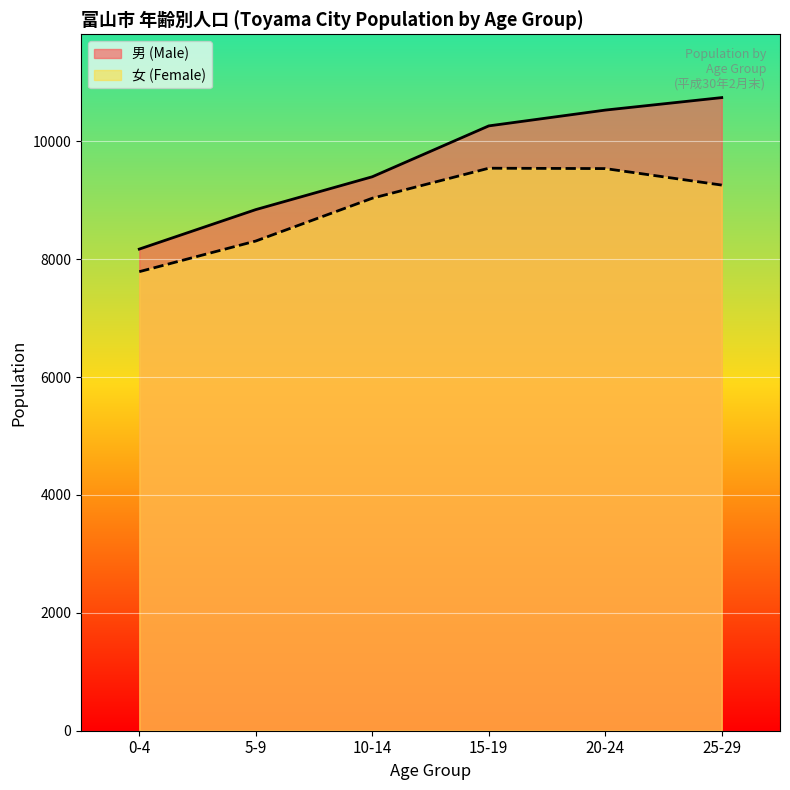

What is the sum of all 男 (Male) values?

57935